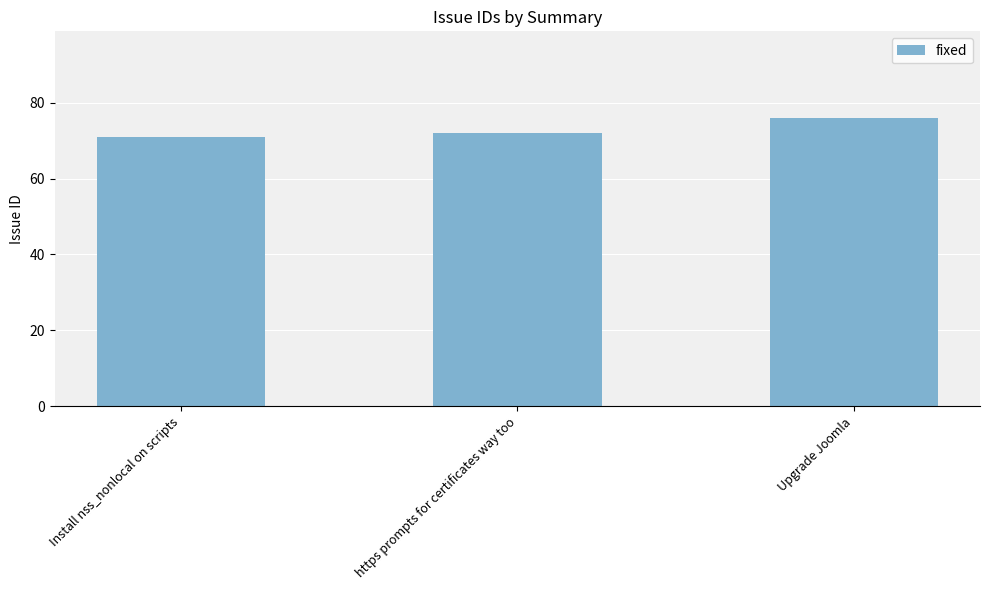

How many bars are there in total?

3